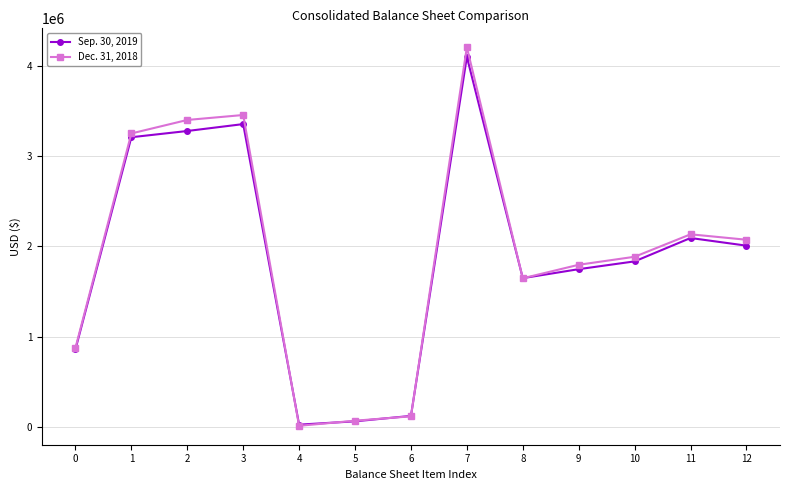

How many interior local valleys does the Sep. 30, 2019 series have?

2